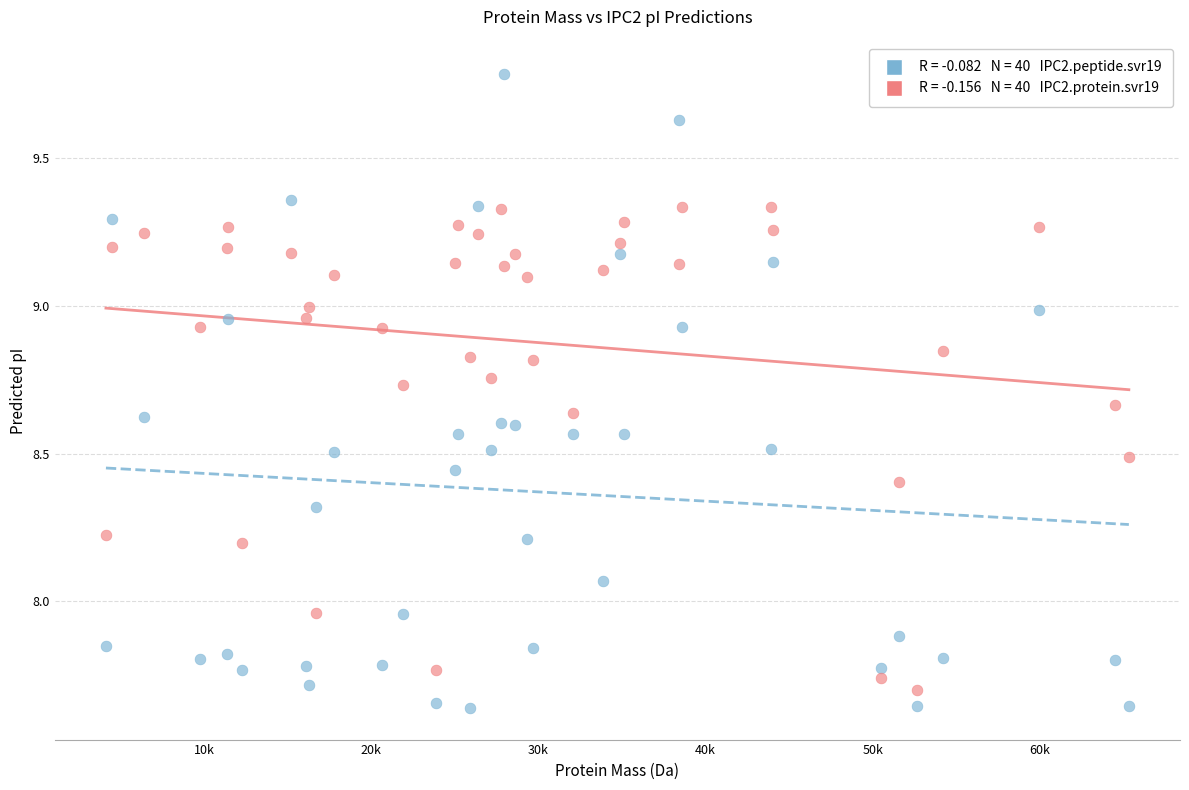

Across all data points, what is the range of Y values (max minus min)?

2.1